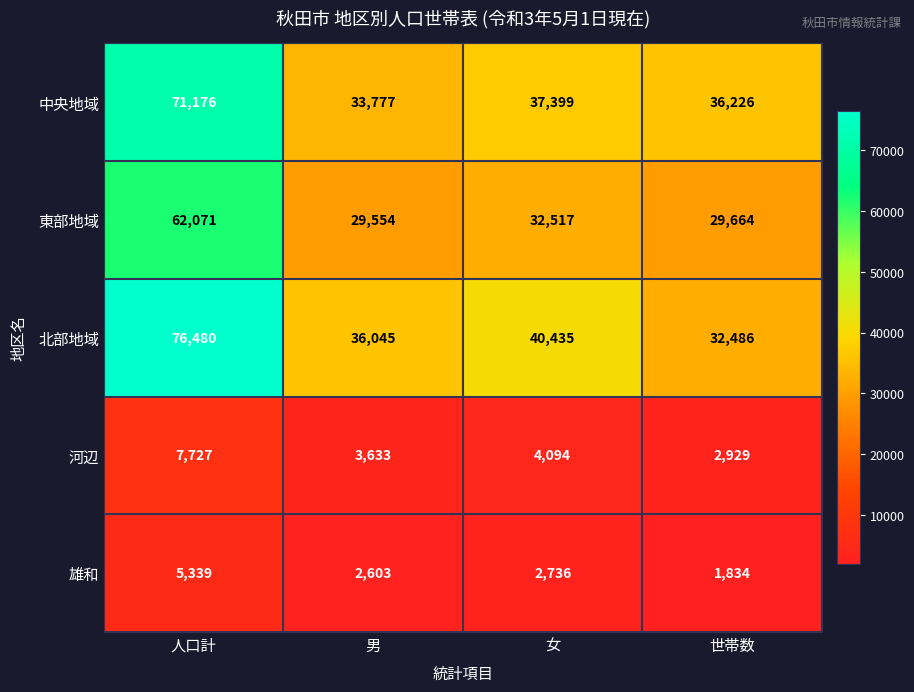

Which series has the widest spread of values?

北部地域